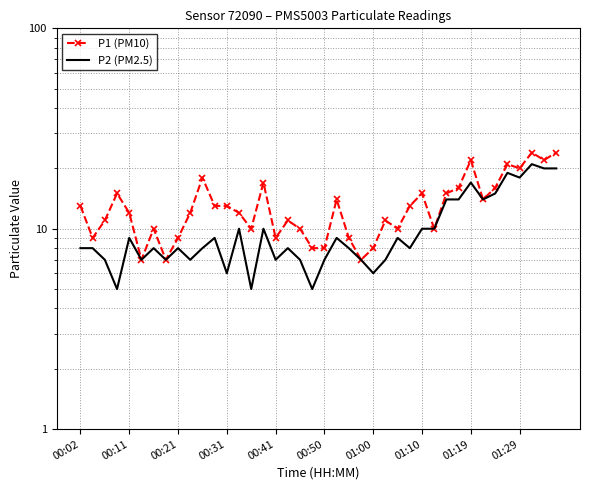

The P1 (PM10) series shows 7 at 39. True or false?

False